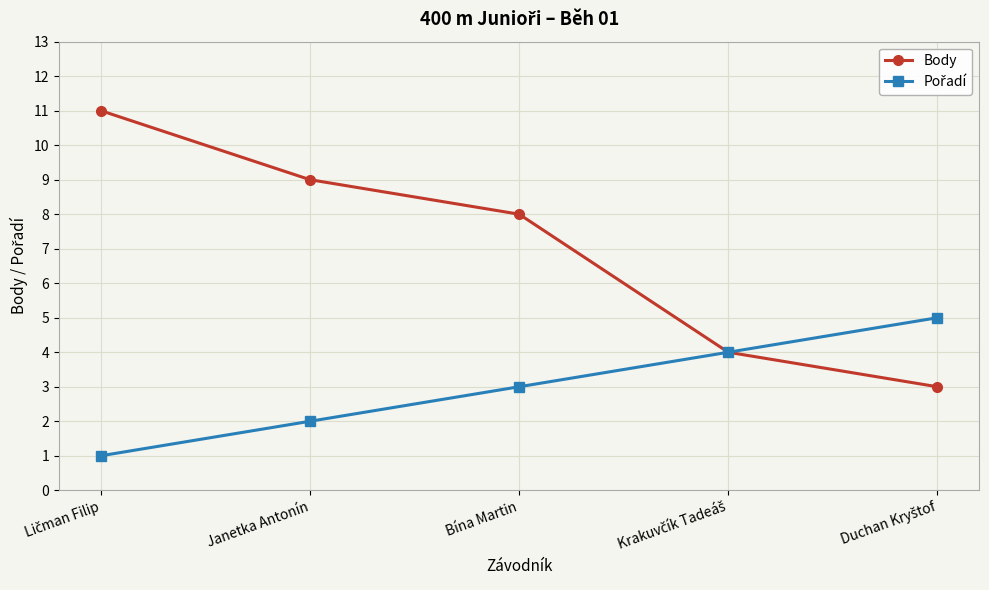

Which series has the widest spread of values?

Body